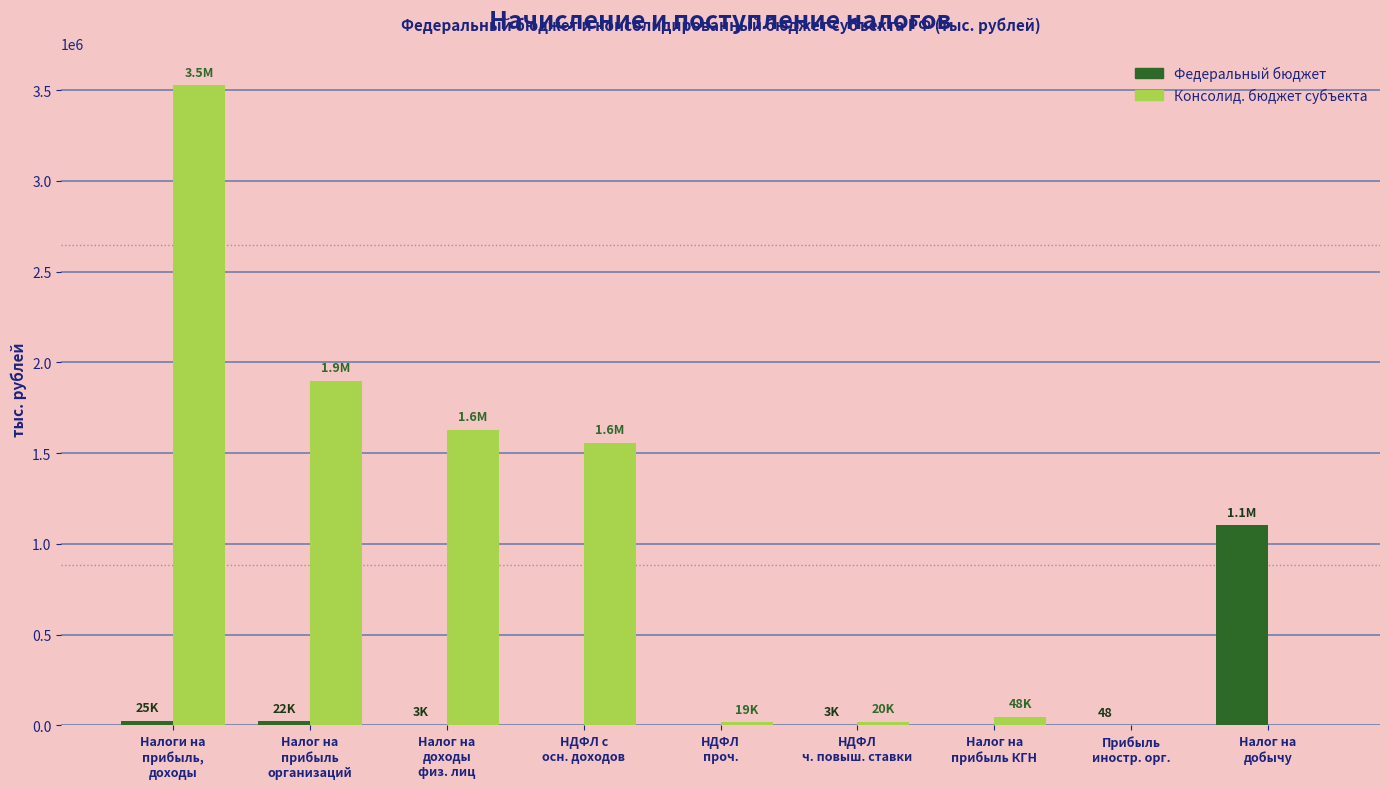

What is the greatest value displayed?

3528462